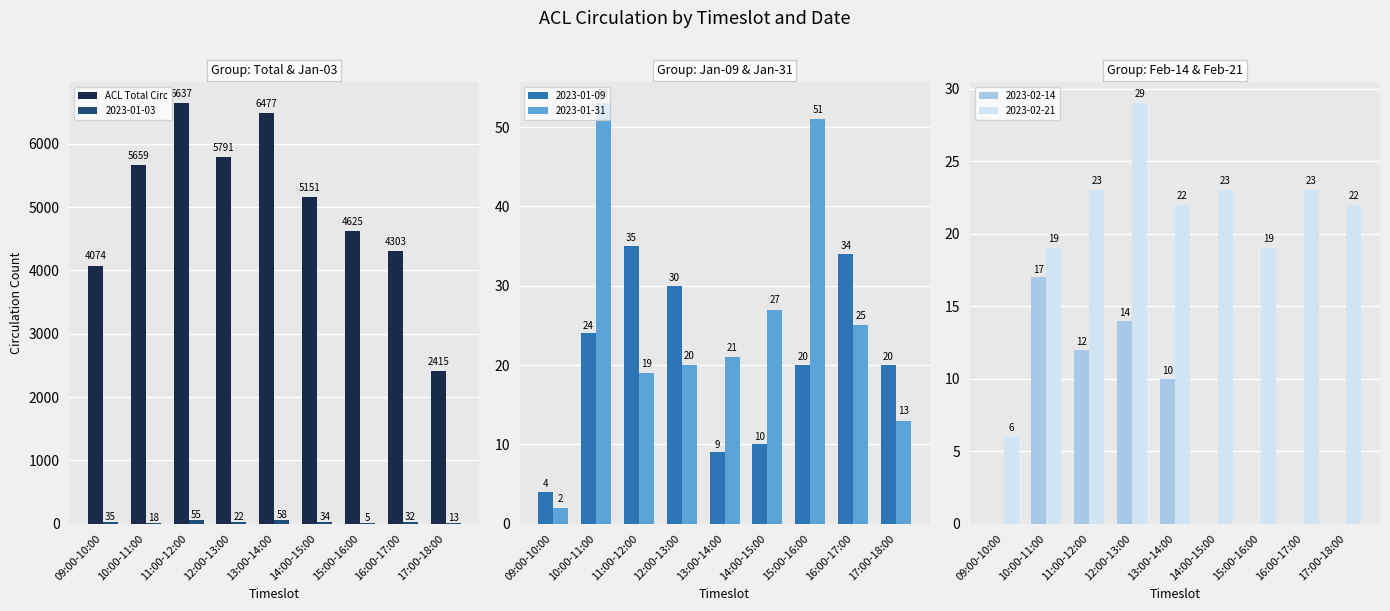

Rank the categories by value from lowest to highest.

17:00-18:00, 09:00-10:00, 16:00-17:00, 15:00-16:00, 14:00-15:00, 10:00-11:00, 12:00-13:00, 13:00-14:00, 11:00-12:00